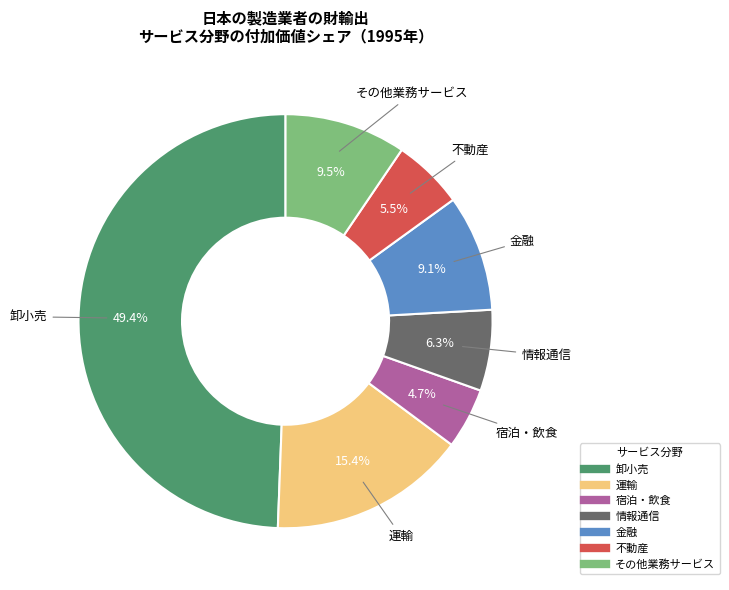

Which slice is the smallest?

宿泊・飲食